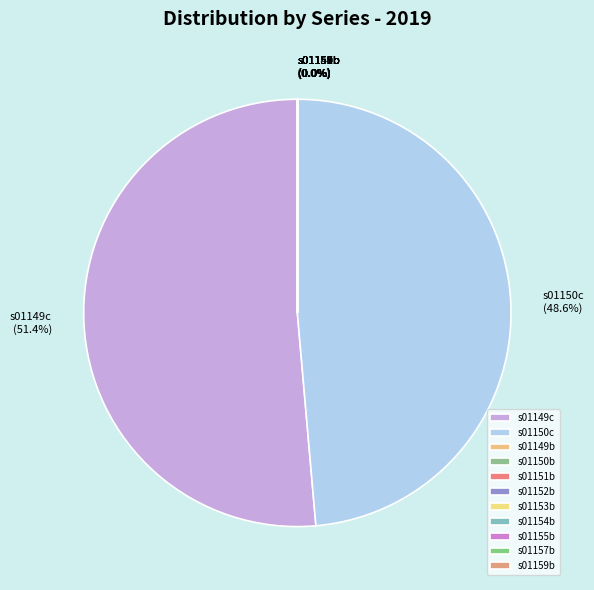

Does any single category account for the majority?

Yes